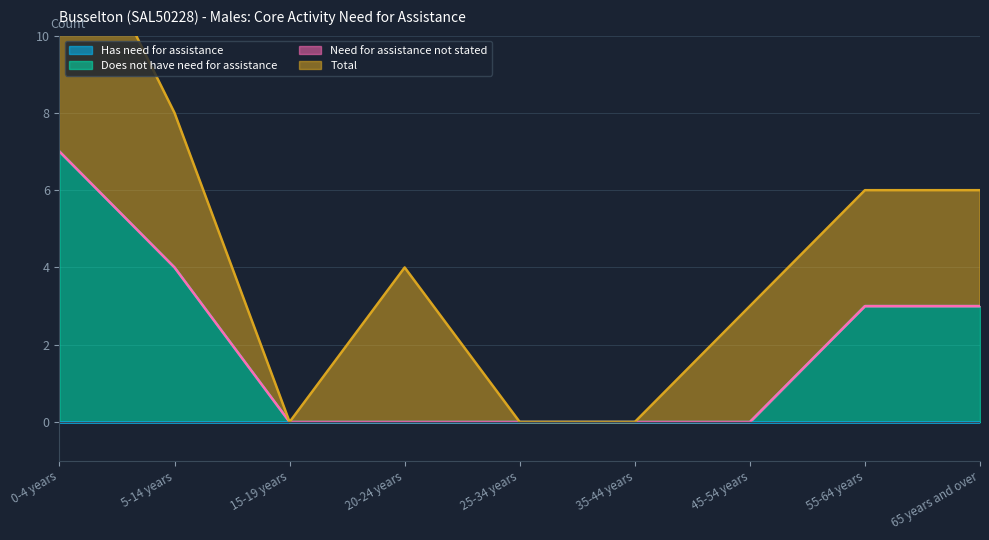

The Need for assistance not stated series shows 0 at 55-64 years. True or false?

True